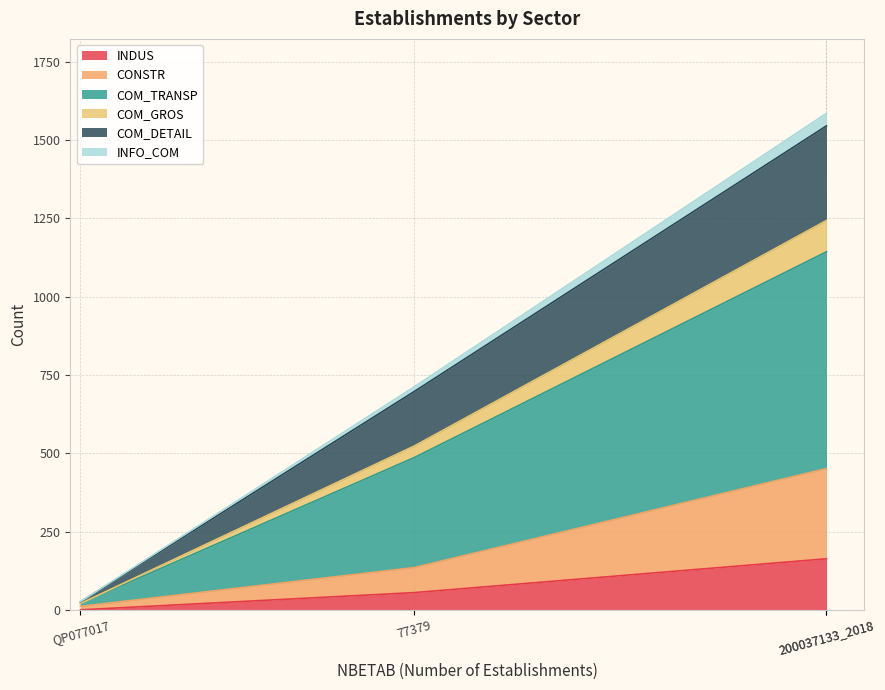

True or false: CONSTR and COM_GROS intersect in this chart.

False